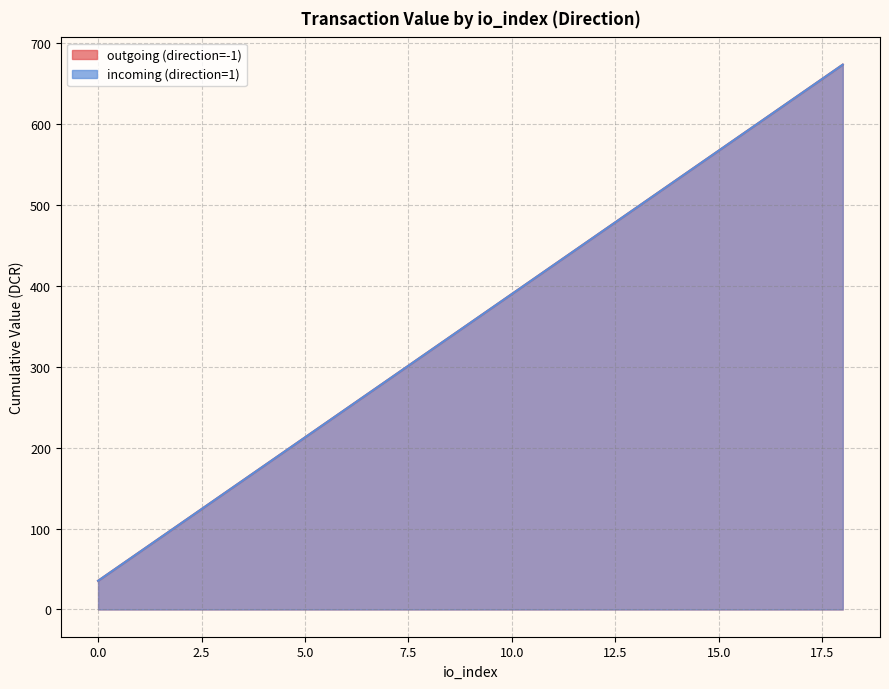

At which label does the data first exceed 354?

9